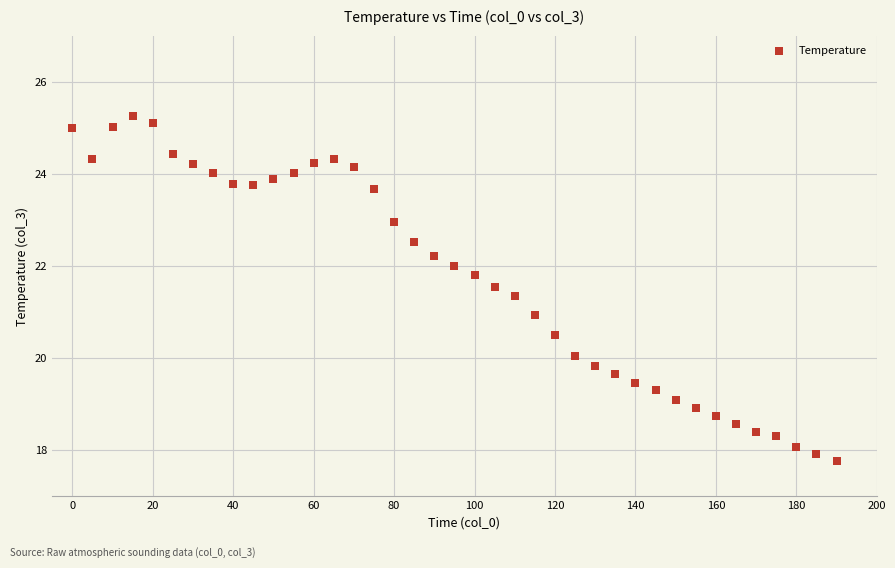

What is the range of X values (max minus min)?

190.0